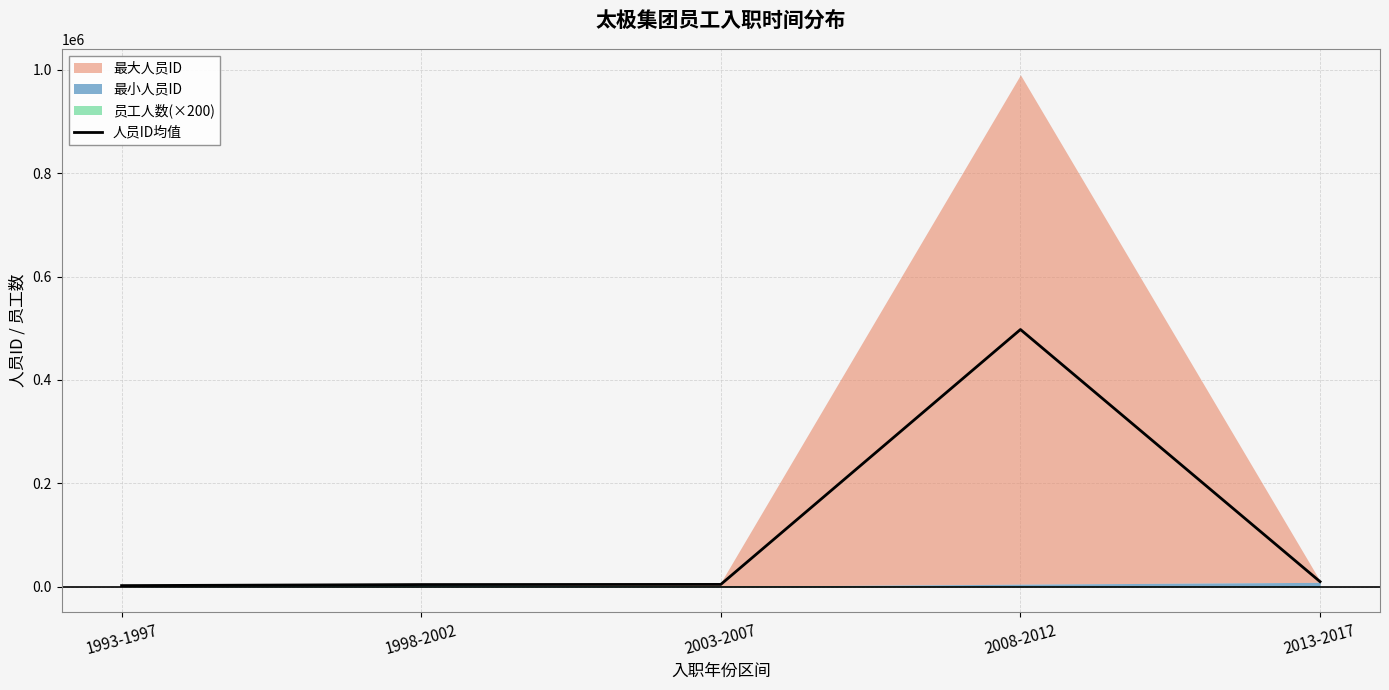

Rank the categories by value from highest to lowest.

2008-2012, 2013-2017, 2003-2007, 1998-2002, 1993-1997